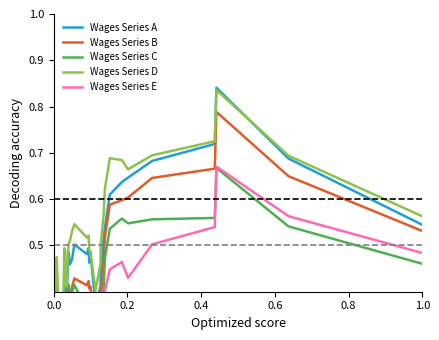

Which series has the largest total across all categories?

Wages Series D